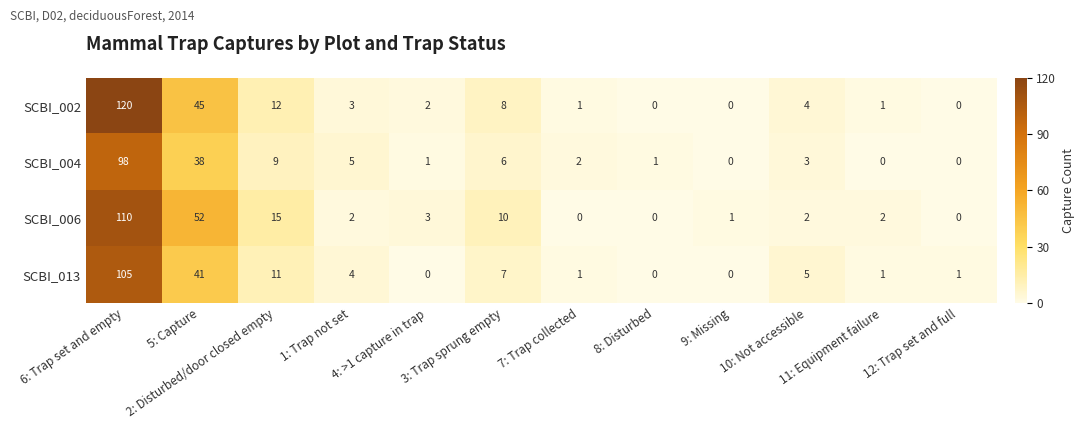

What is the total value across all series at 2: Disturbed/door closed empty?

47